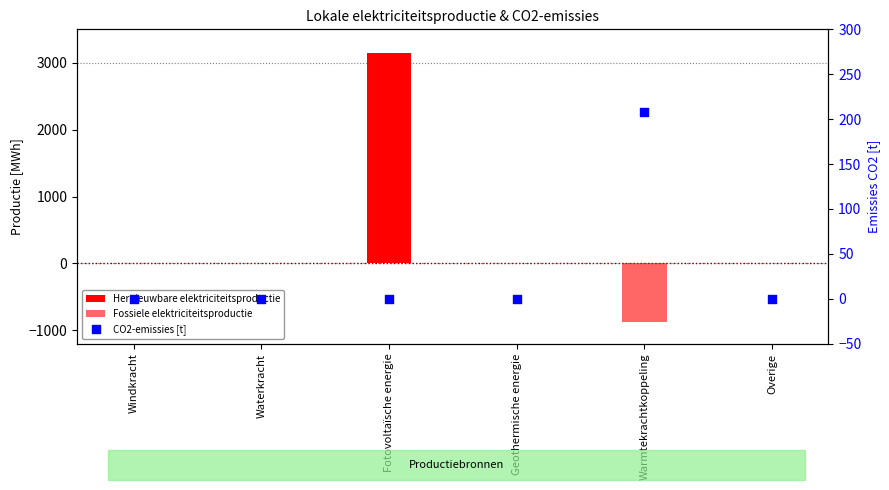

At how many categories does at least one series exceed 2749?

1